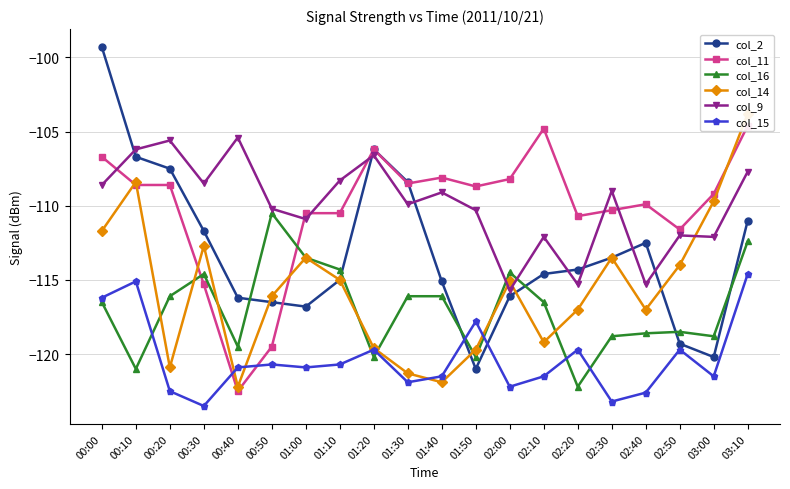

How many intersections are there between col_11 and col_2?

2